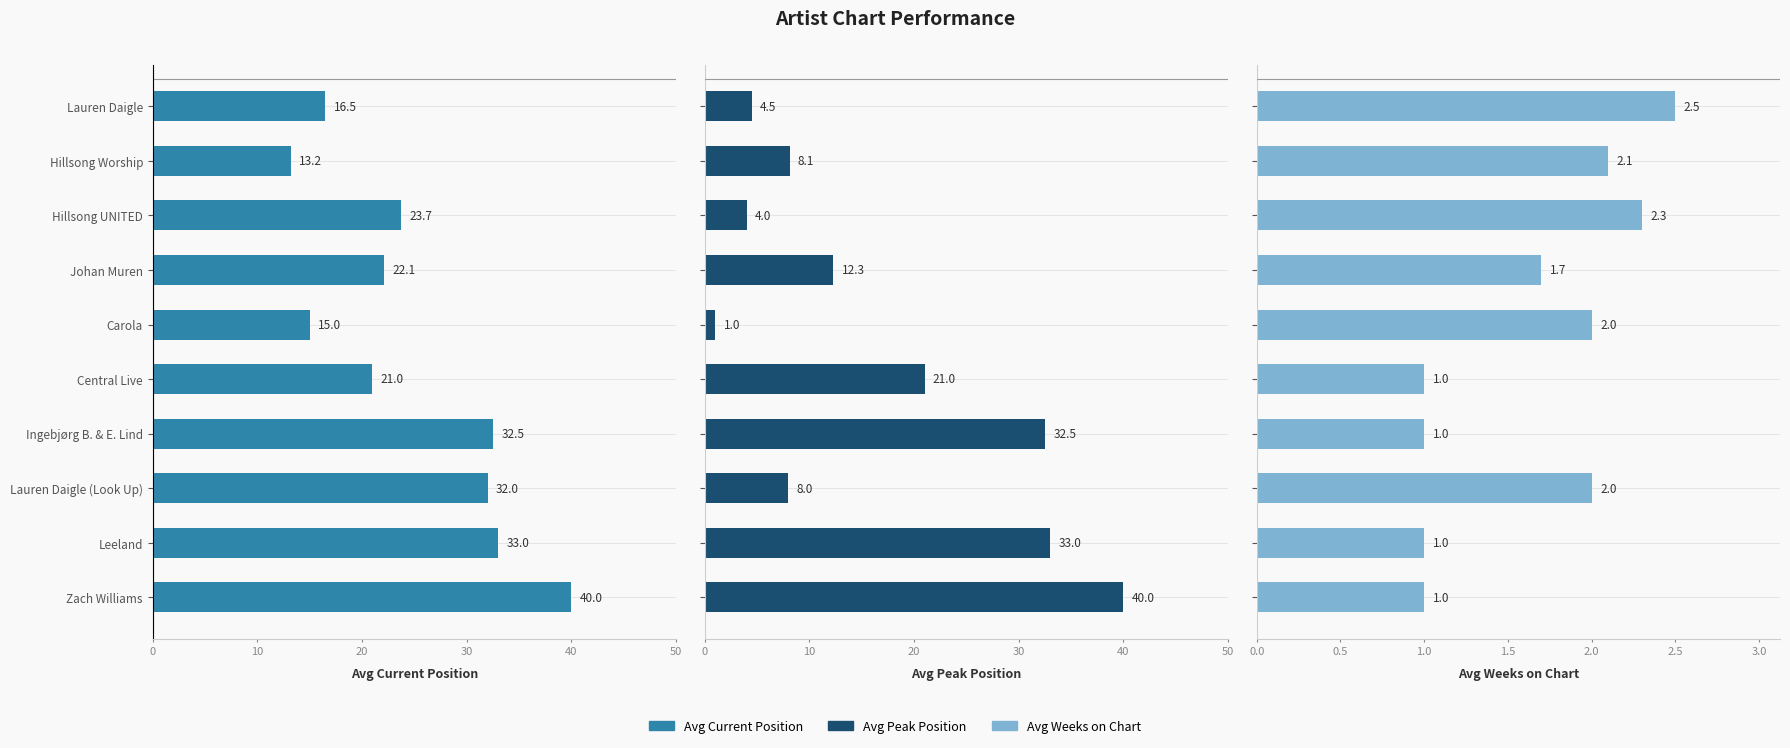

Reading left to right, extract all data points from this chart.

Avg Current Position: 16.5	13.2	23.7	22.1	15.0	21.0	32.5	32.0	33.0	40.0
Avg Peak Position: 4.5	8.1	4.0	12.3	1.0	21.0	32.5	8.0	33.0	40.0
Avg Weeks on Chart: 2.5	2.1	2.3	1.7	2.0	1.0	1.0	2.0	1.0	1.0